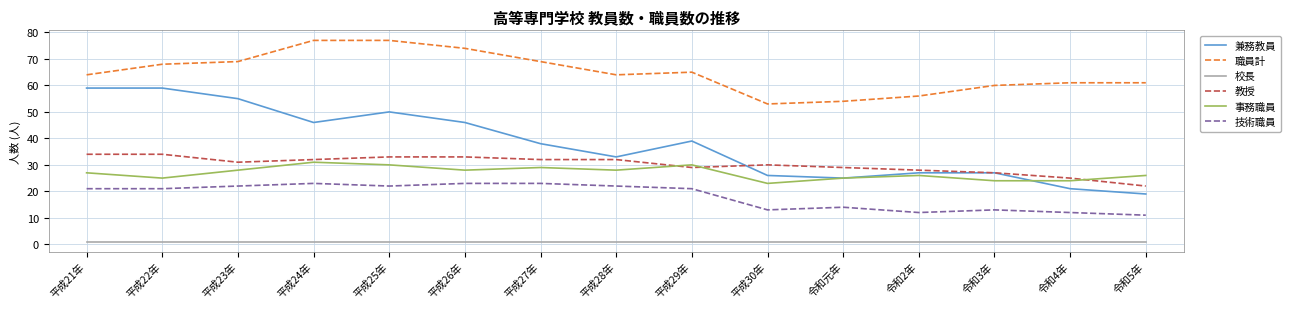

How many intersections are there between 事務職員 and 教授?

3